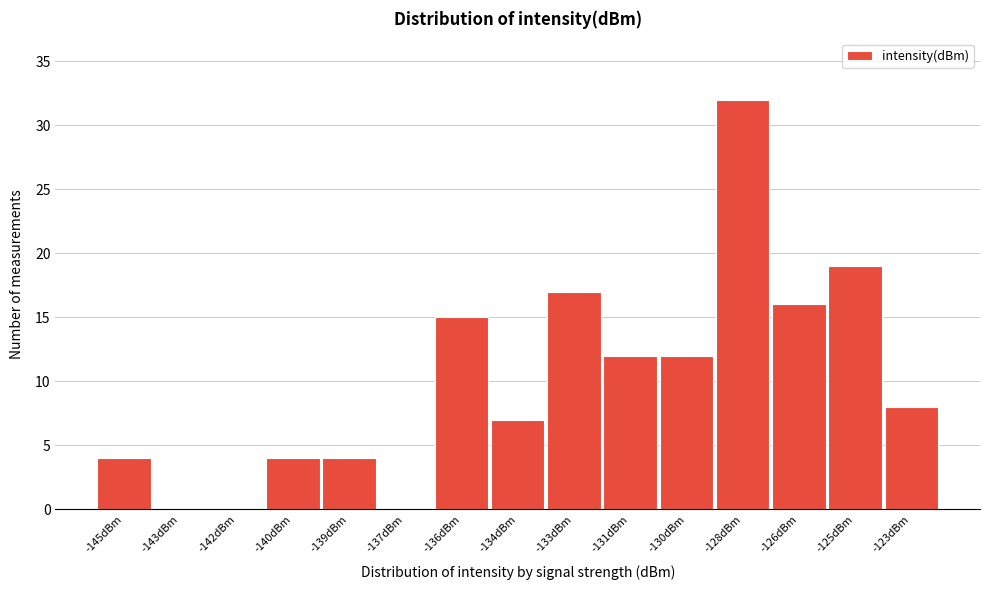

Reading right to left, extract all data points from this chart.

-123dBm=8	-125dBm=19	-126dBm=16	-128dBm=32	-130dBm=12	-131dBm=12	-133dBm=17	-134dBm=7	-136dBm=15	-137dBm=0	-139dBm=4	-140dBm=4	-142dBm=0	-143dBm=0	-145dBm=4